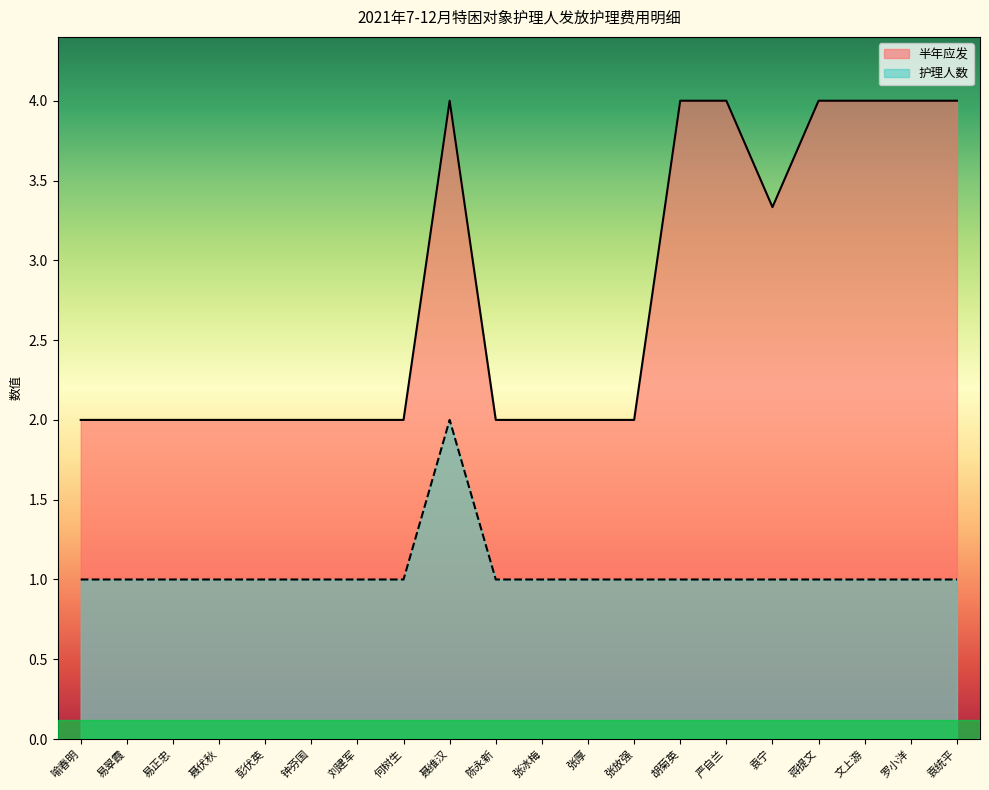

Does the chart display data point markers on the line(s)?

No